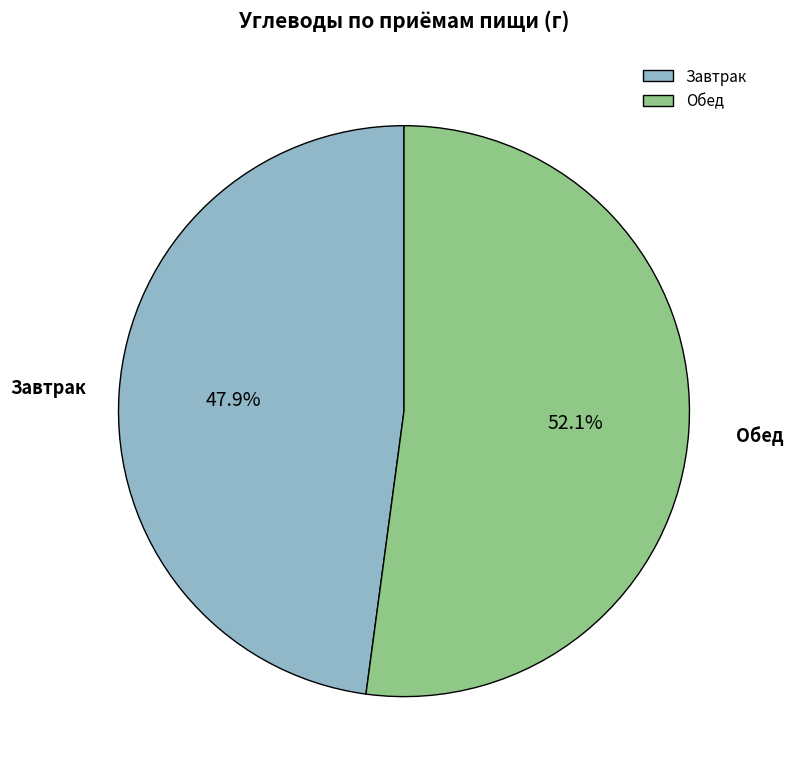

Combined, do Завтрак and Обед account for over 50%?

Yes